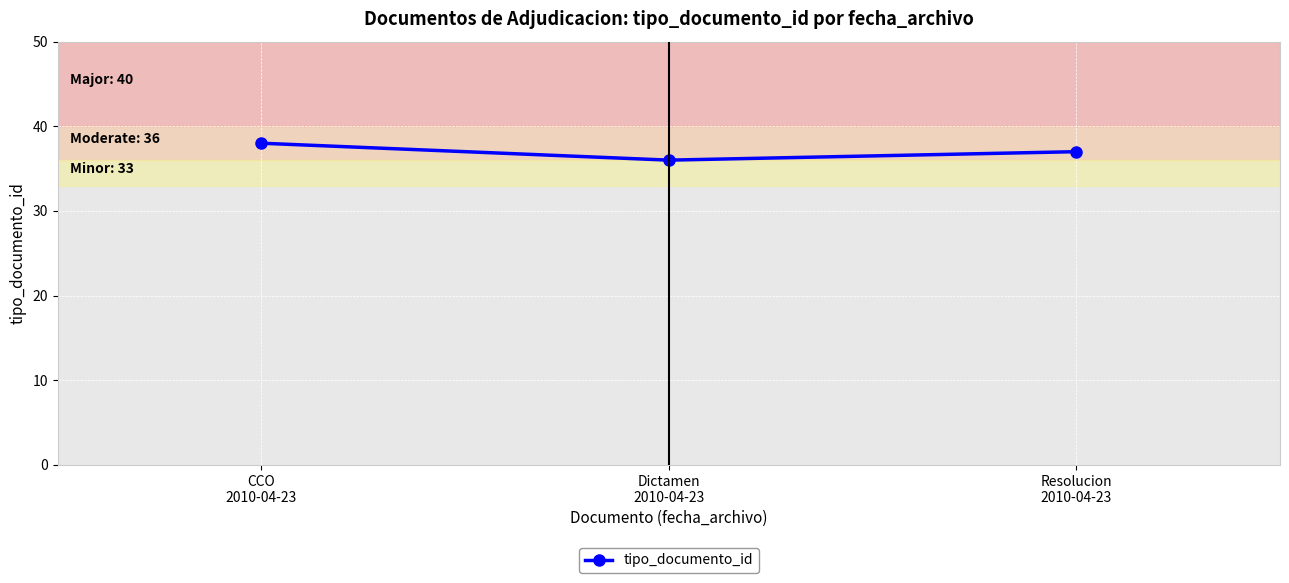

What is the change in value from CCO
2010-04-23 to Dictamen
2010-04-23?

-2